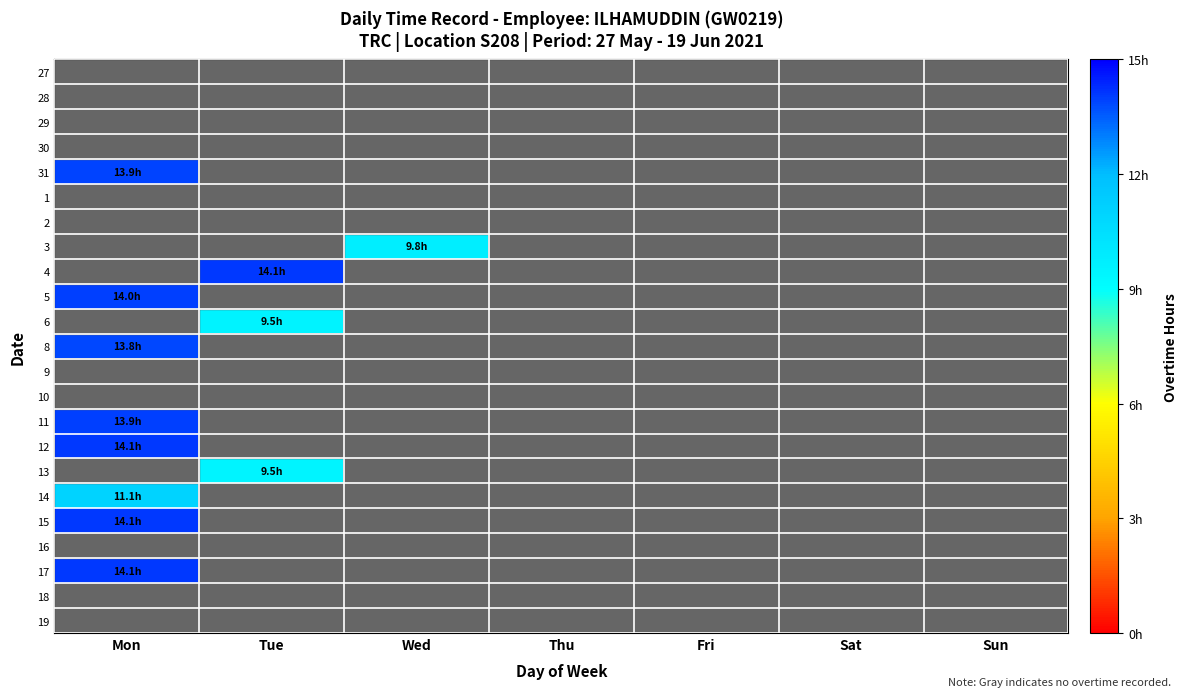

Count the number of data series in this chart.

23